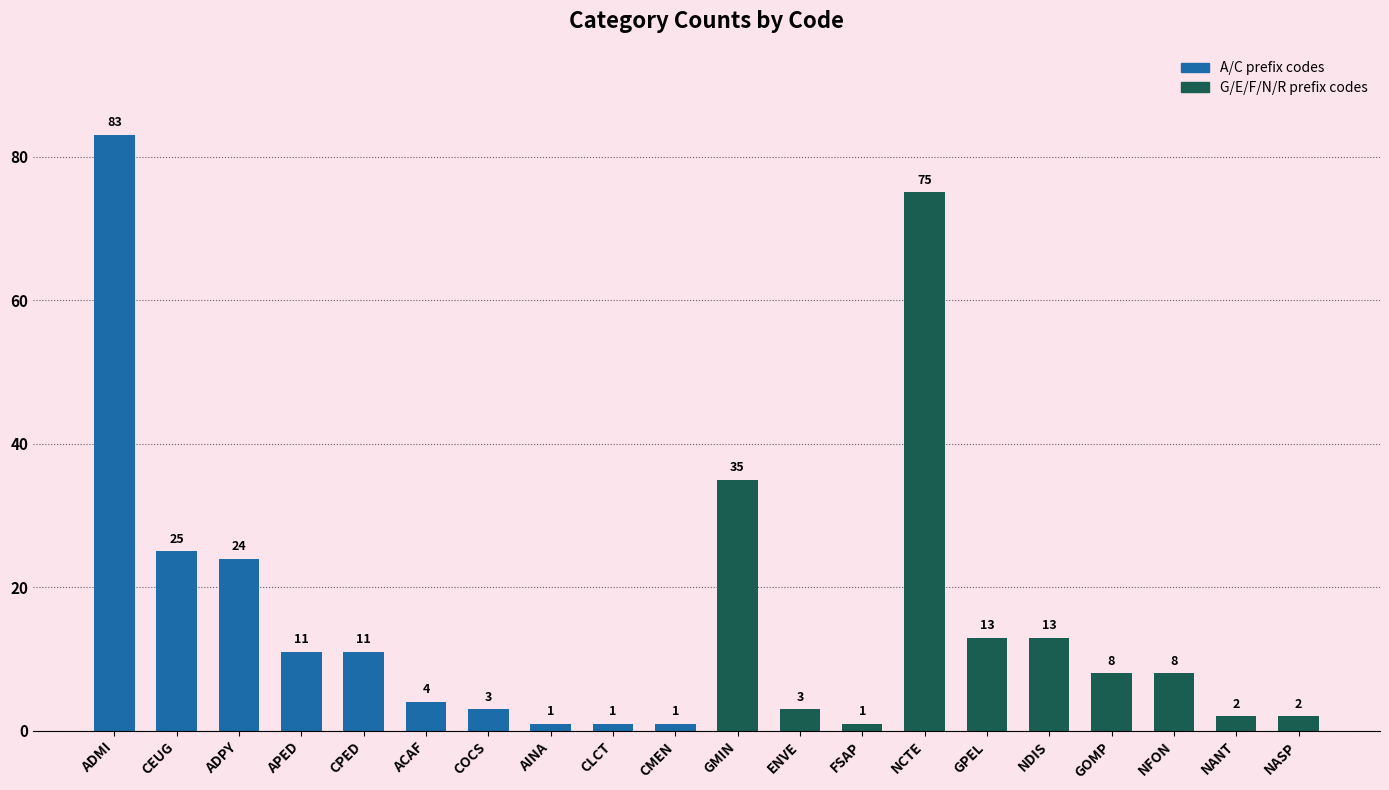

True or false: the data shows 37 at ADPY.

False